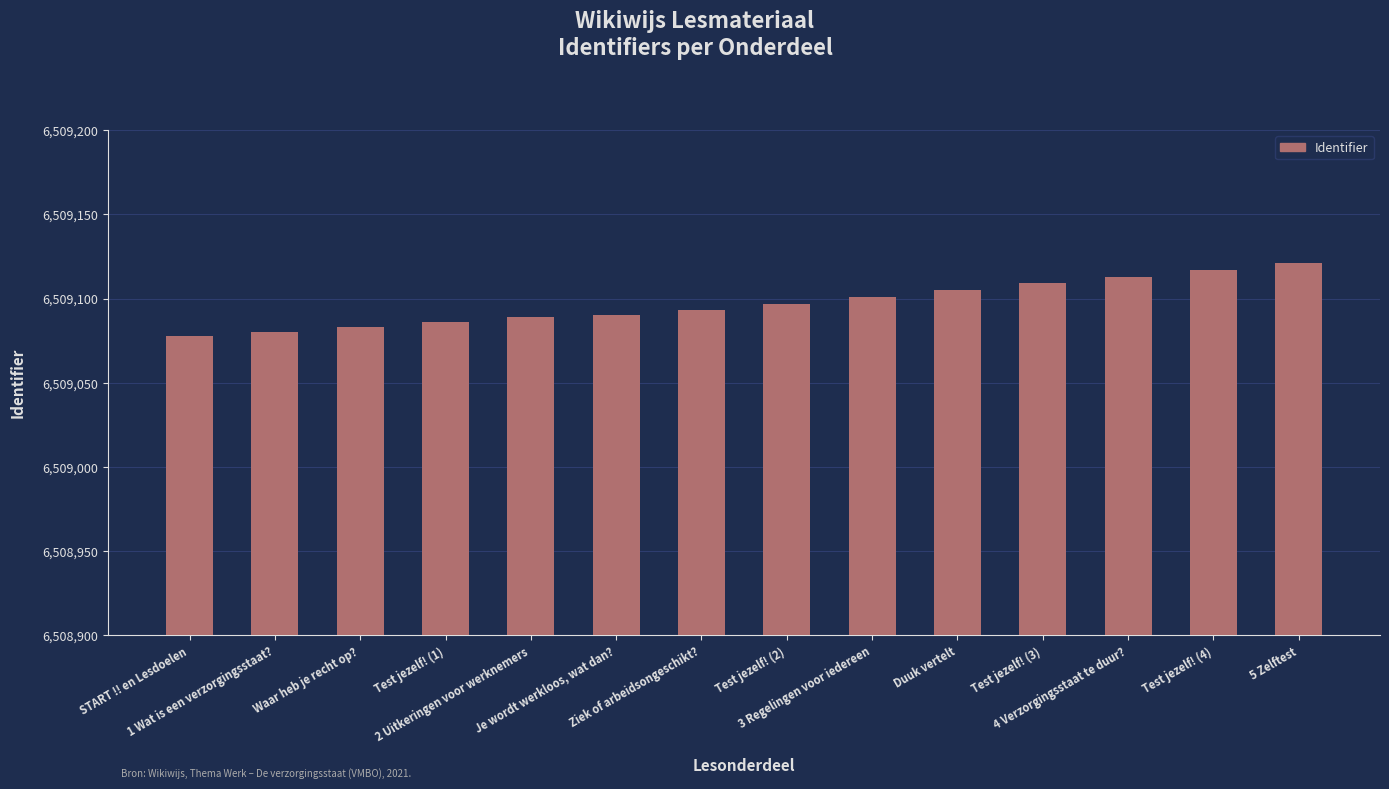

Which has a higher value, Test jezelf! (4) or 5 Zelftest?

5 Zelftest